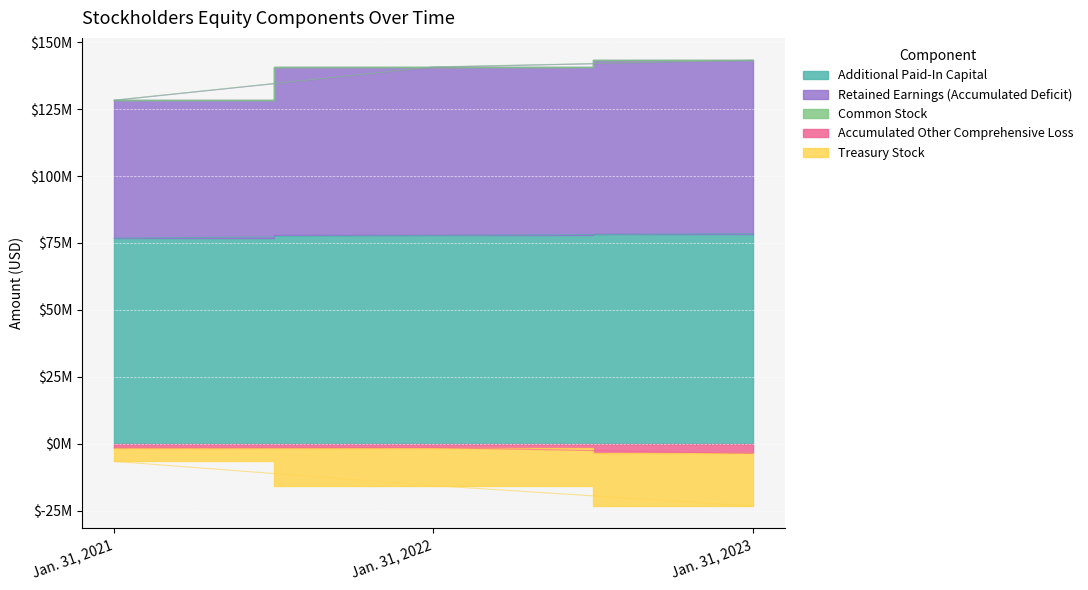

What is the difference between the maximum and minimum values in the Additional Paid-In Capital series?

1694000